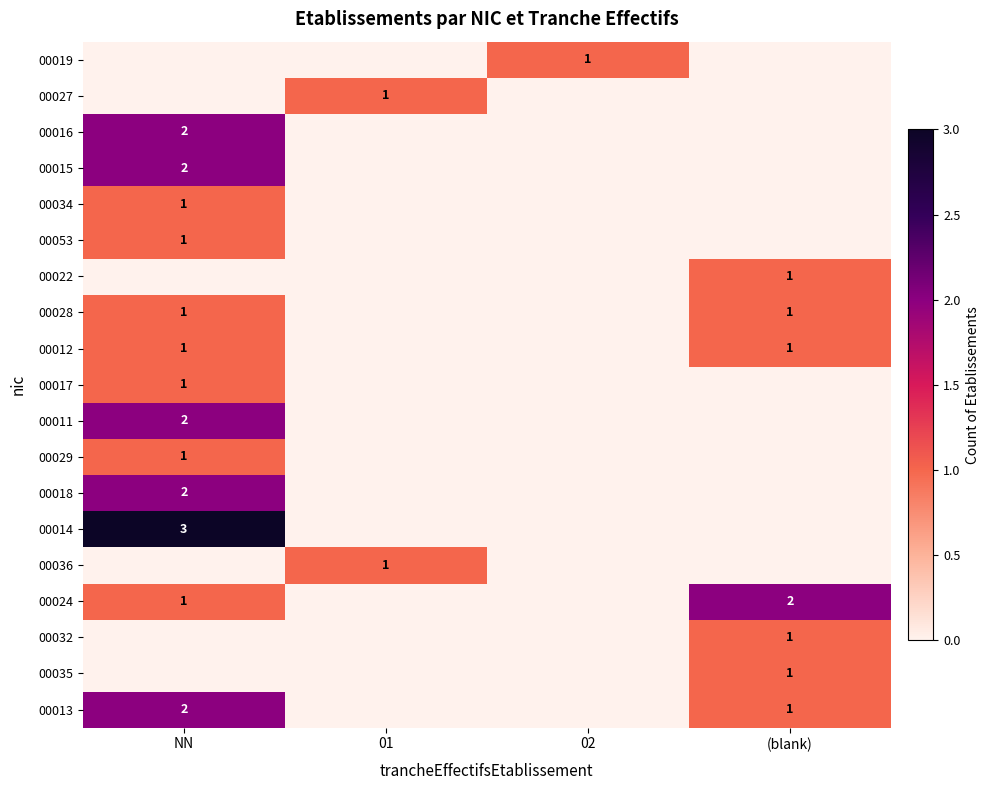

The 00013 series shows 3 at NN. True or false?

False